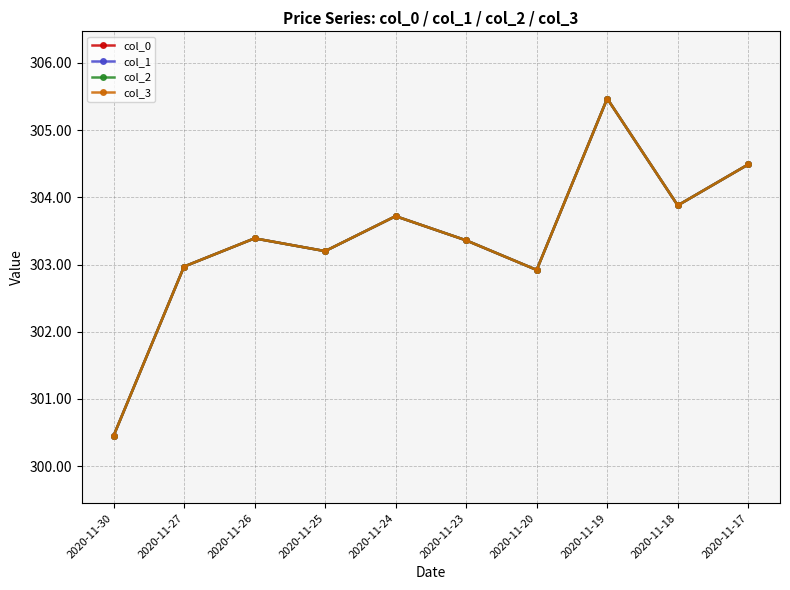

Where is the first local maximum for col_3?

2020-11-26